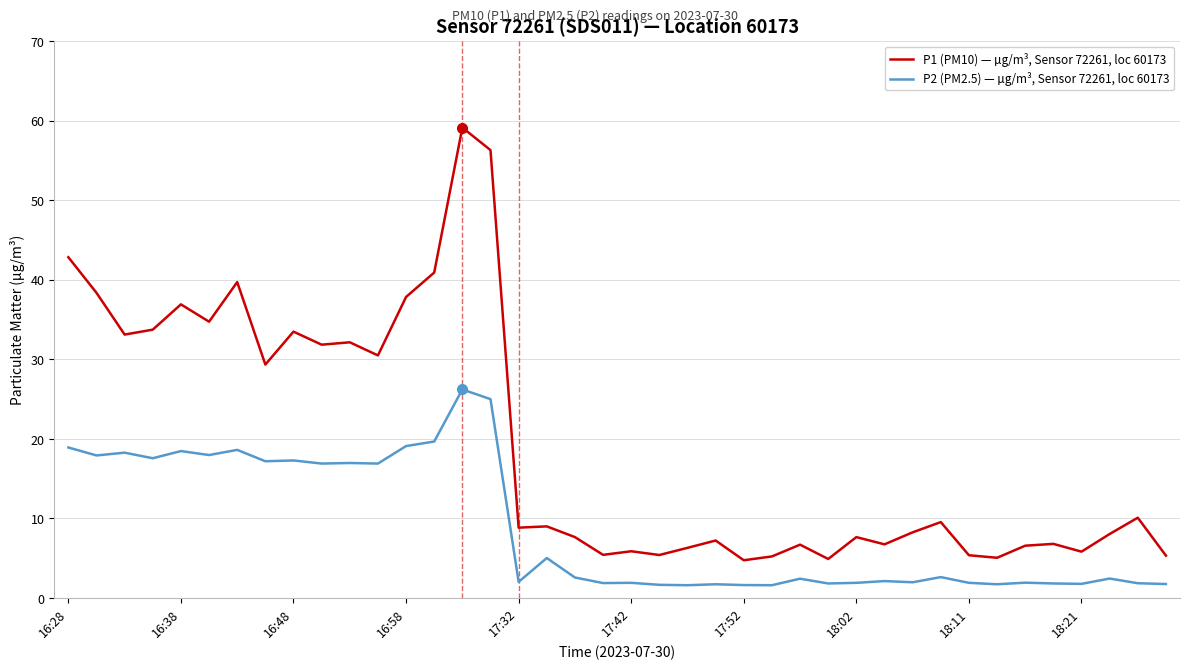

Rank the series by their maximum value, from highest to lowest.

P1 (PM10) — µg/m³, Sensor 72261, loc 60173, P2 (PM2.5) — µg/m³, Sensor 72261, loc 60173